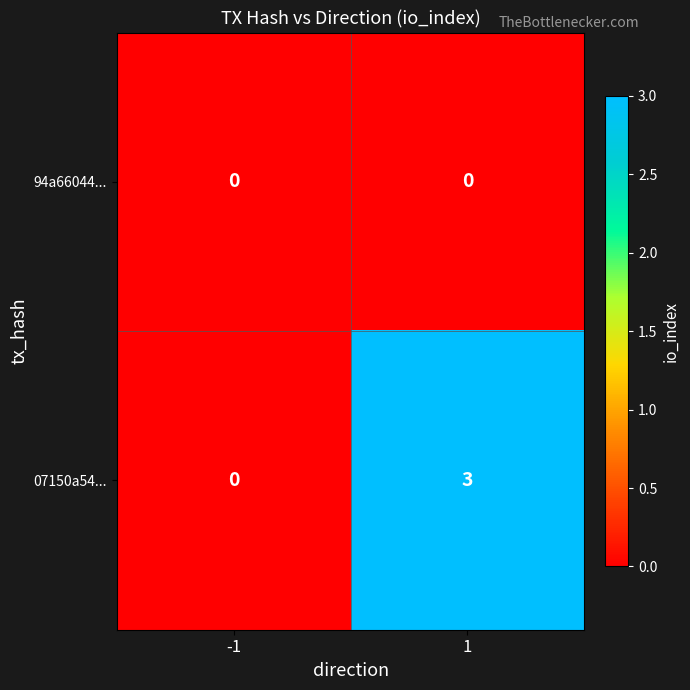

What is the spread (max minus min) of values at 1?

3